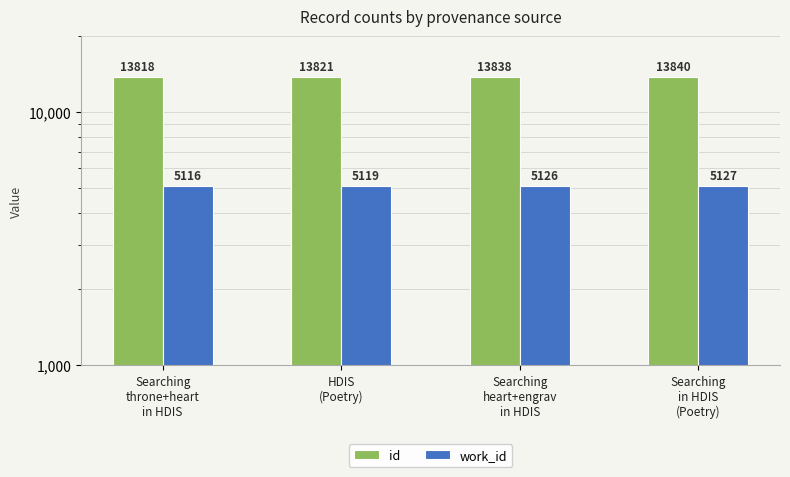

The work_id series shows 7286 at Searching
heart+engrav
in HDIS. True or false?

False